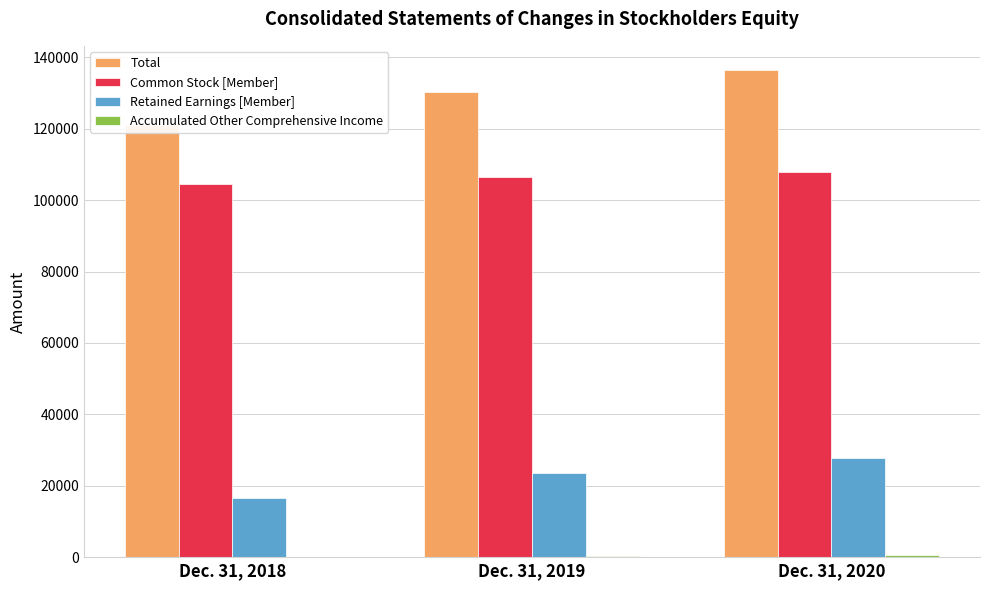

At which category does the chart reach its minimum across all series?

Dec. 31, 2018